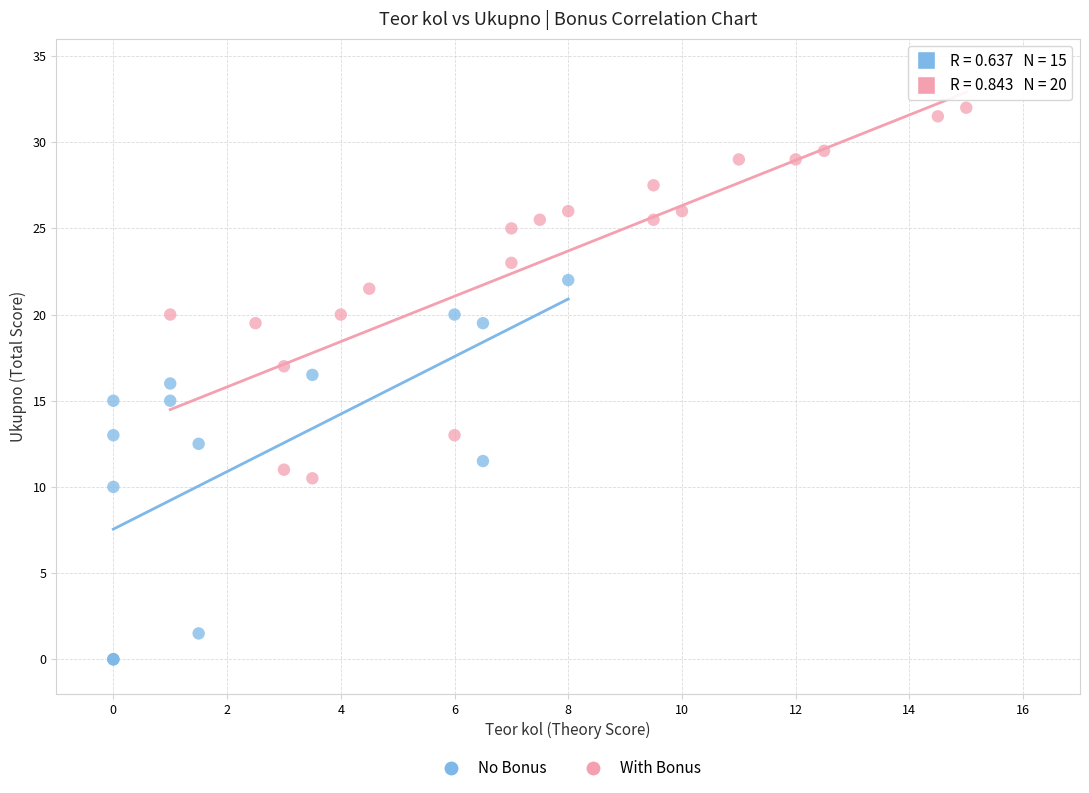

Which series contains the lowest Y value?

No Bonus